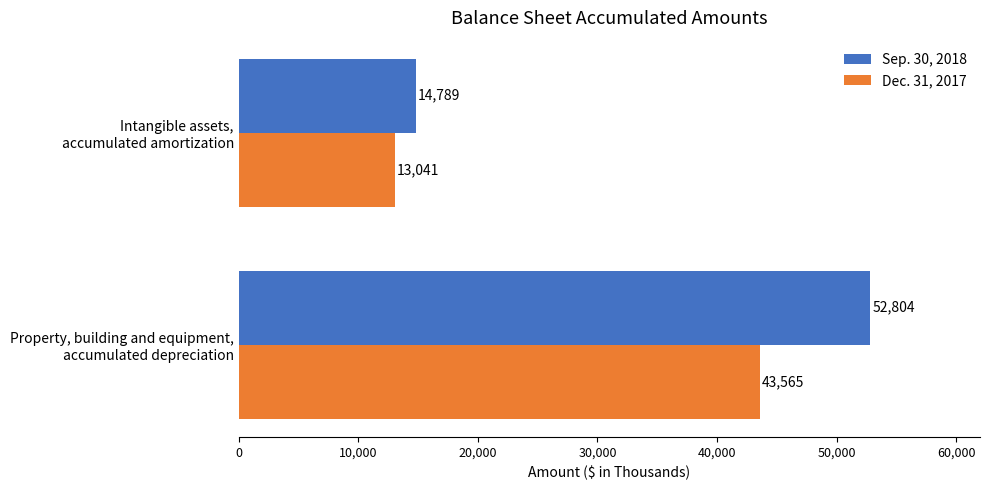

What is the minimum value shown in the chart?

13041